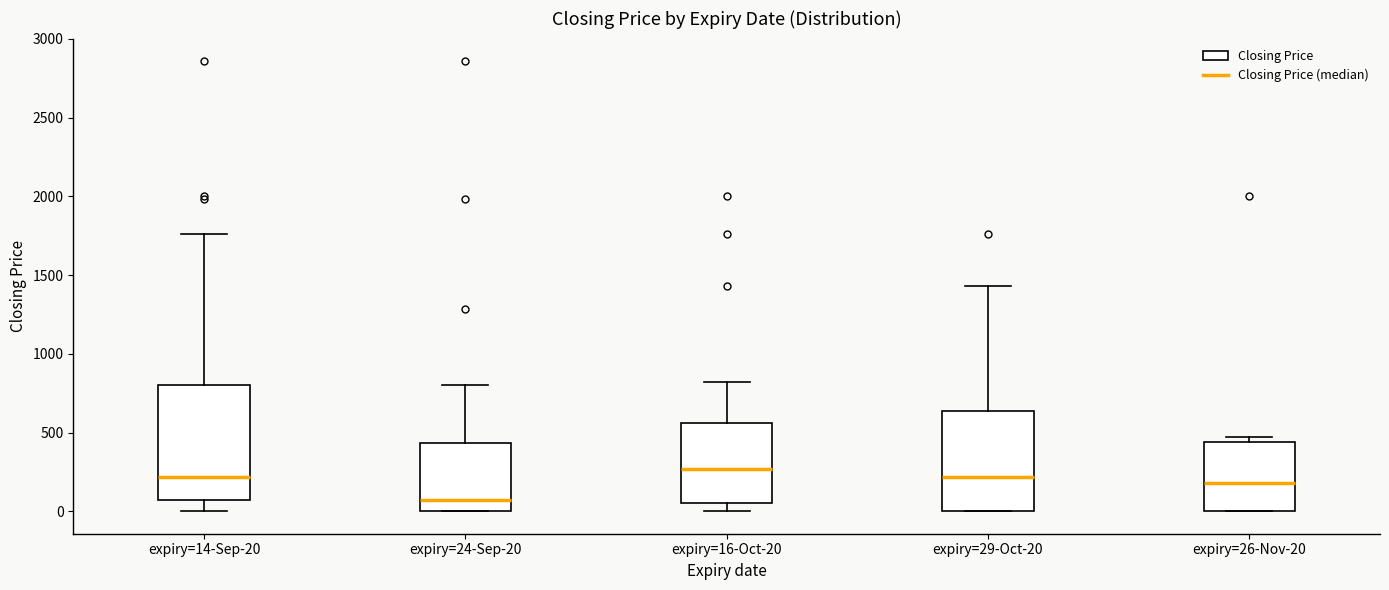

Where is the lower edge of the box for expiry=26-Nov-20 on the y-axis? The values are not printed on the chart, so give them approximately, as read against the axis.

0